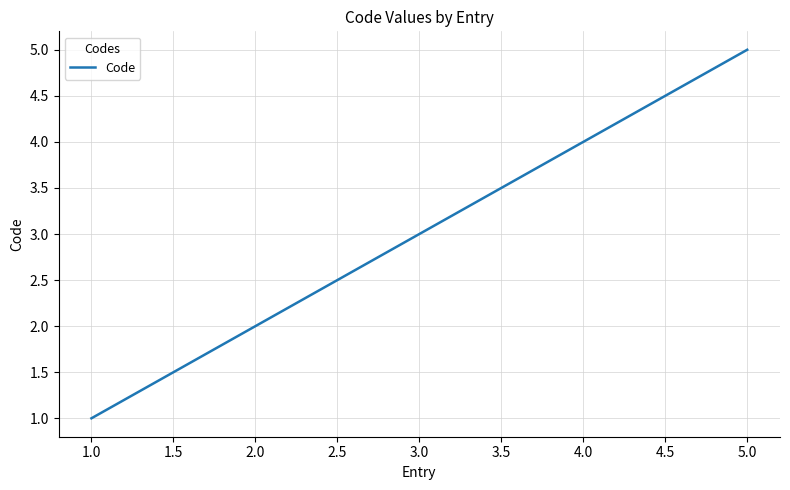

What is the sum of all values?

15